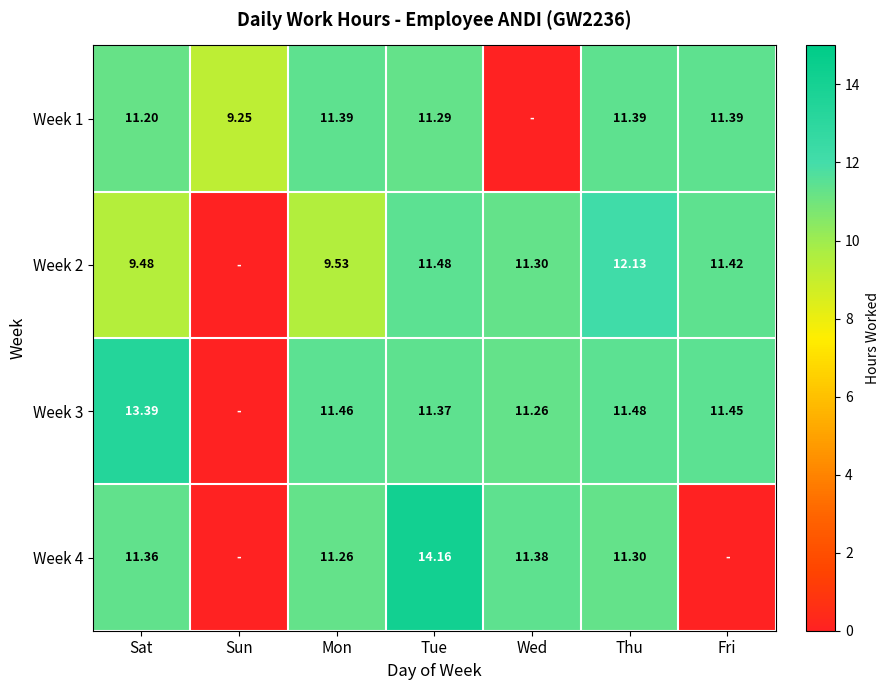

Is the value of Week 4 at Wed greater than the value of Week 2 at Thu?

No